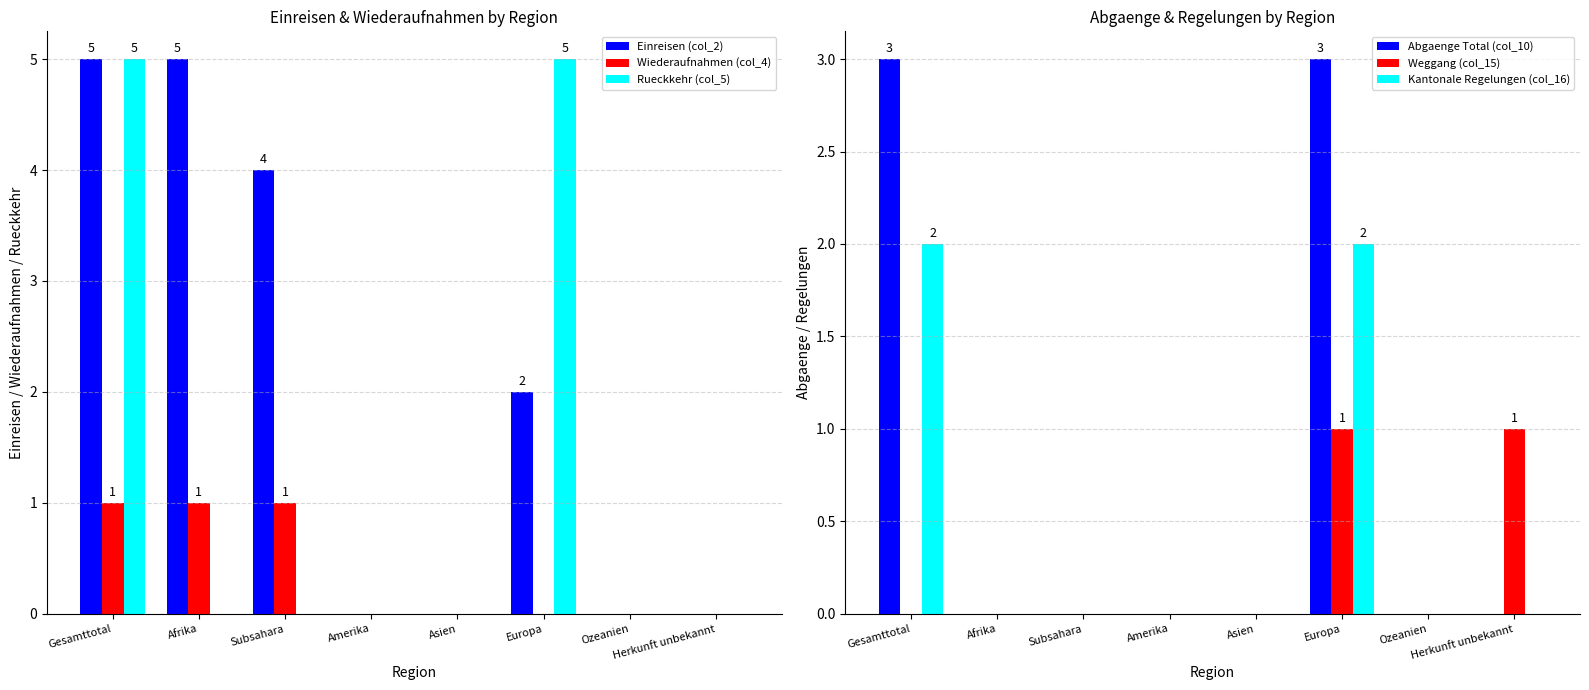

How many Abgaenge Total (col_10) values are between 0 and 3?

8